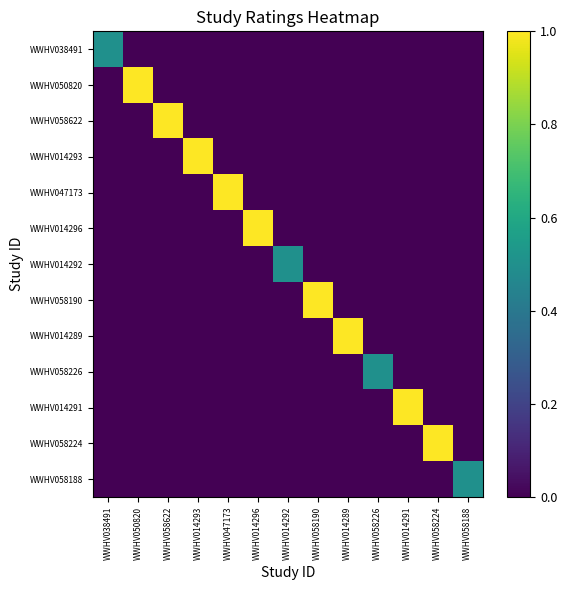

Reading right to left, transcribe all the data shown in this chart.

WWHV038491: WWHV058188=0.0	WWHV058224=0.0	WWHV014291=0.0	WWHV058226=0.0	WWHV014289=0.0	WWHV058190=0.0	WWHV014292=0.0	WWHV014296=0.0	WWHV047173=0.0	WWHV014293=0.0	WWHV058622=0.0	WWHV050820=0.0	WWHV038491=0.5
WWHV050820: WWHV058188=0.0	WWHV058224=0.0	WWHV014291=0.0	WWHV058226=0.0	WWHV014289=0.0	WWHV058190=0.0	WWHV014292=0.0	WWHV014296=0.0	WWHV047173=0.0	WWHV014293=0.0	WWHV058622=0.0	WWHV050820=1.0	WWHV038491=0.0
WWHV058622: WWHV058188=0.0	WWHV058224=0.0	WWHV014291=0.0	WWHV058226=0.0	WWHV014289=0.0	WWHV058190=0.0	WWHV014292=0.0	WWHV014296=0.0	WWHV047173=0.0	WWHV014293=0.0	WWHV058622=1.0	WWHV050820=0.0	WWHV038491=0.0
WWHV014293: WWHV058188=0.0	WWHV058224=0.0	WWHV014291=0.0	WWHV058226=0.0	WWHV014289=0.0	WWHV058190=0.0	WWHV014292=0.0	WWHV014296=0.0	WWHV047173=0.0	WWHV014293=1.0	WWHV058622=0.0	WWHV050820=0.0	WWHV038491=0.0
WWHV047173: WWHV058188=0.0	WWHV058224=0.0	WWHV014291=0.0	WWHV058226=0.0	WWHV014289=0.0	WWHV058190=0.0	WWHV014292=0.0	WWHV014296=0.0	WWHV047173=1.0	WWHV014293=0.0	WWHV058622=0.0	WWHV050820=0.0	WWHV038491=0.0
WWHV014296: WWHV058188=0.0	WWHV058224=0.0	WWHV014291=0.0	WWHV058226=0.0	WWHV014289=0.0	WWHV058190=0.0	WWHV014292=0.0	WWHV014296=1.0	WWHV047173=0.0	WWHV014293=0.0	WWHV058622=0.0	WWHV050820=0.0	WWHV038491=0.0
WWHV014292: WWHV058188=0.0	WWHV058224=0.0	WWHV014291=0.0	WWHV058226=0.0	WWHV014289=0.0	WWHV058190=0.0	WWHV014292=0.5	WWHV014296=0.0	WWHV047173=0.0	WWHV014293=0.0	WWHV058622=0.0	WWHV050820=0.0	WWHV038491=0.0
WWHV058190: WWHV058188=0.0	WWHV058224=0.0	WWHV014291=0.0	WWHV058226=0.0	WWHV014289=0.0	WWHV058190=1.0	WWHV014292=0.0	WWHV014296=0.0	WWHV047173=0.0	WWHV014293=0.0	WWHV058622=0.0	WWHV050820=0.0	WWHV038491=0.0
WWHV014289: WWHV058188=0.0	WWHV058224=0.0	WWHV014291=0.0	WWHV058226=0.0	WWHV014289=1.0	WWHV058190=0.0	WWHV014292=0.0	WWHV014296=0.0	WWHV047173=0.0	WWHV014293=0.0	WWHV058622=0.0	WWHV050820=0.0	WWHV038491=0.0
WWHV058226: WWHV058188=0.0	WWHV058224=0.0	WWHV014291=0.0	WWHV058226=0.5	WWHV014289=0.0	WWHV058190=0.0	WWHV014292=0.0	WWHV014296=0.0	WWHV047173=0.0	WWHV014293=0.0	WWHV058622=0.0	WWHV050820=0.0	WWHV038491=0.0
WWHV014291: WWHV058188=0.0	WWHV058224=0.0	WWHV014291=1.0	WWHV058226=0.0	WWHV014289=0.0	WWHV058190=0.0	WWHV014292=0.0	WWHV014296=0.0	WWHV047173=0.0	WWHV014293=0.0	WWHV058622=0.0	WWHV050820=0.0	WWHV038491=0.0
WWHV058224: WWHV058188=0.0	WWHV058224=1.0	WWHV014291=0.0	WWHV058226=0.0	WWHV014289=0.0	WWHV058190=0.0	WWHV014292=0.0	WWHV014296=0.0	WWHV047173=0.0	WWHV014293=0.0	WWHV058622=0.0	WWHV050820=0.0	WWHV038491=0.0
WWHV058188: WWHV058188=0.5	WWHV058224=0.0	WWHV014291=0.0	WWHV058226=0.0	WWHV014289=0.0	WWHV058190=0.0	WWHV014292=0.0	WWHV014296=0.0	WWHV047173=0.0	WWHV014293=0.0	WWHV058622=0.0	WWHV050820=0.0	WWHV038491=0.0